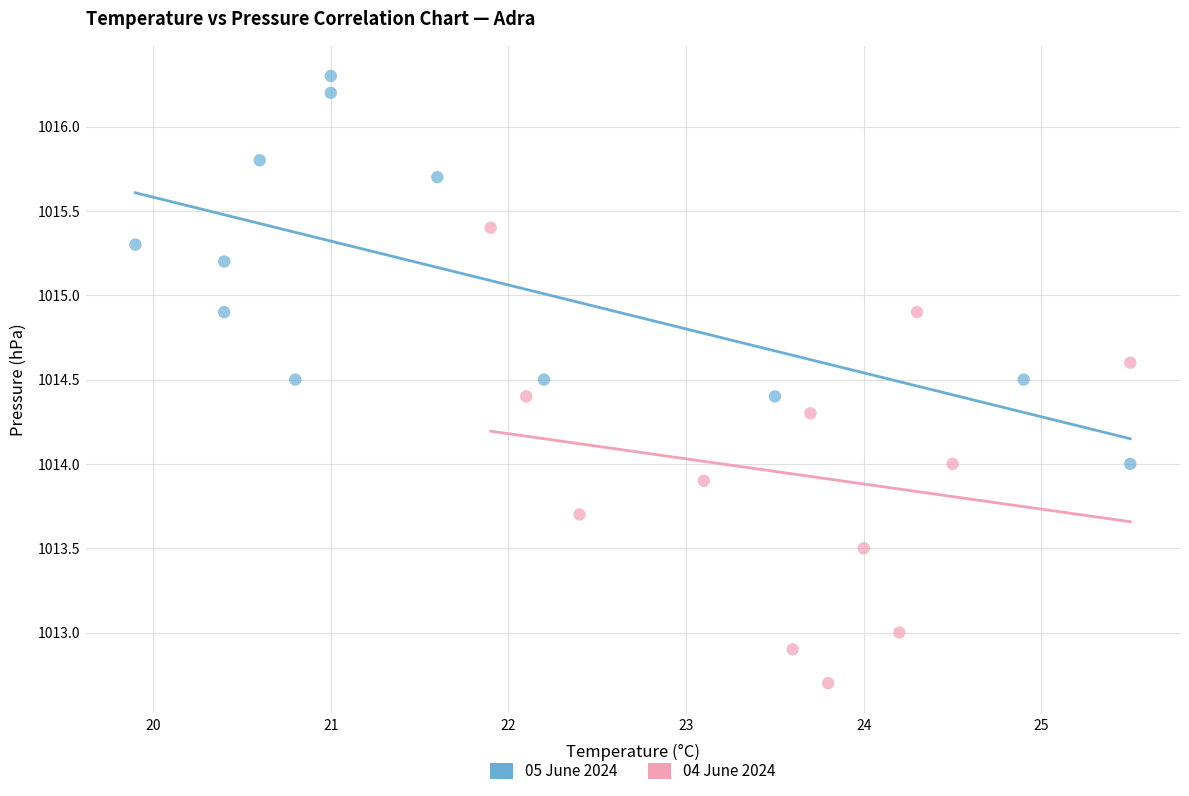

What are all the series names shown in the legend?

05 June 2024, 04 June 2024